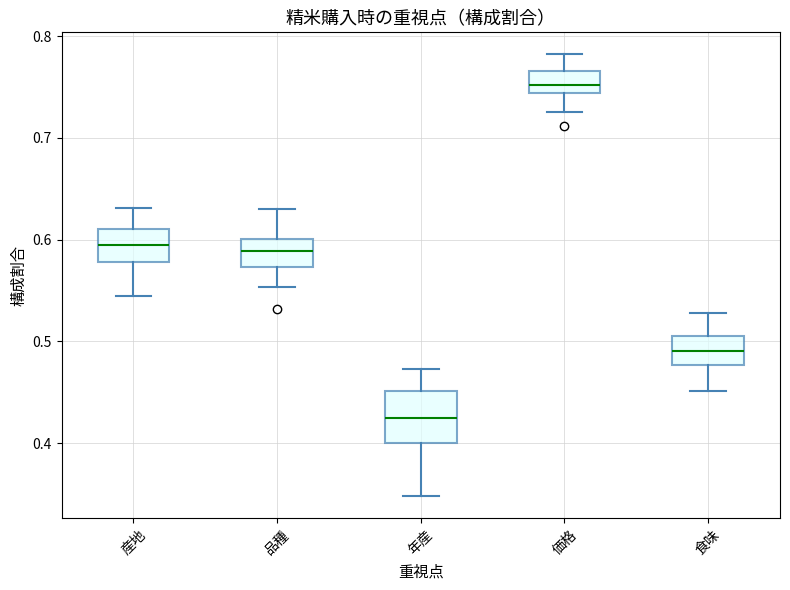

Where is the lower edge of the box for 価格 on the y-axis? The values are not printed on the chart, so give them approximately, as read against the axis.

0.74